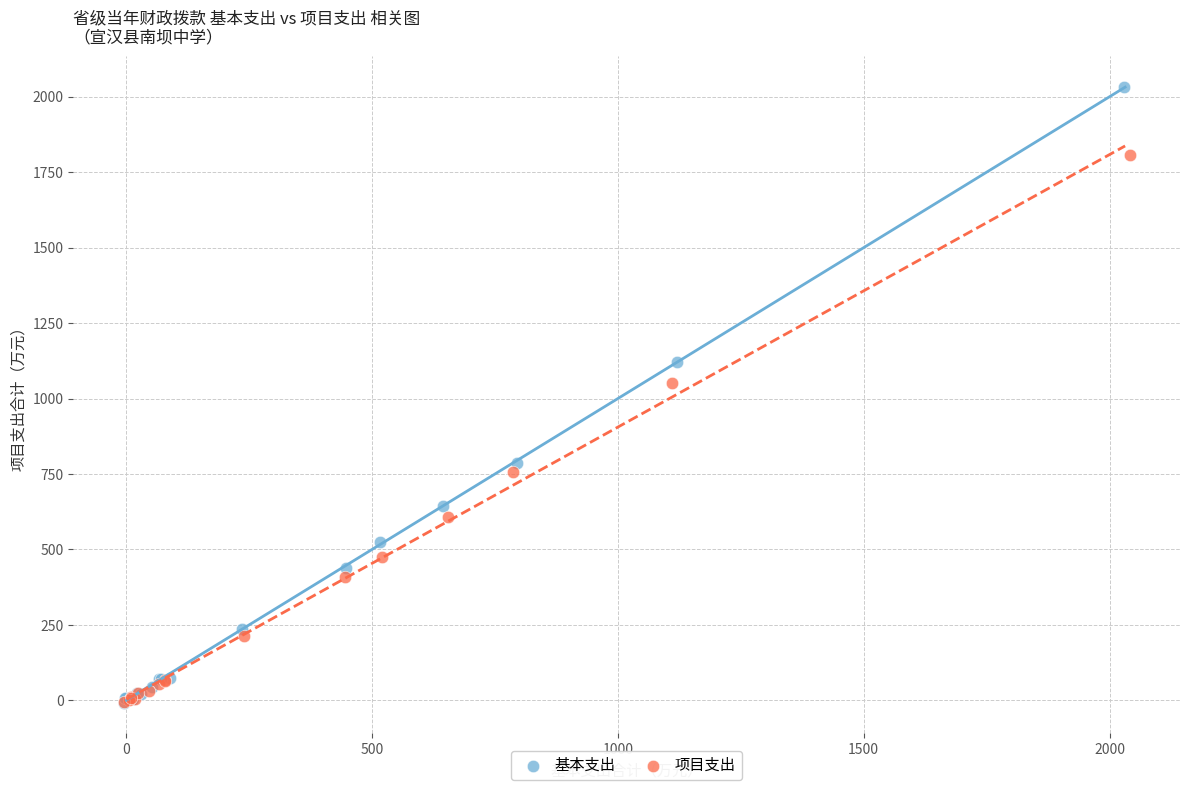

Which series has the largest Y range (max minus min)?

基本支出